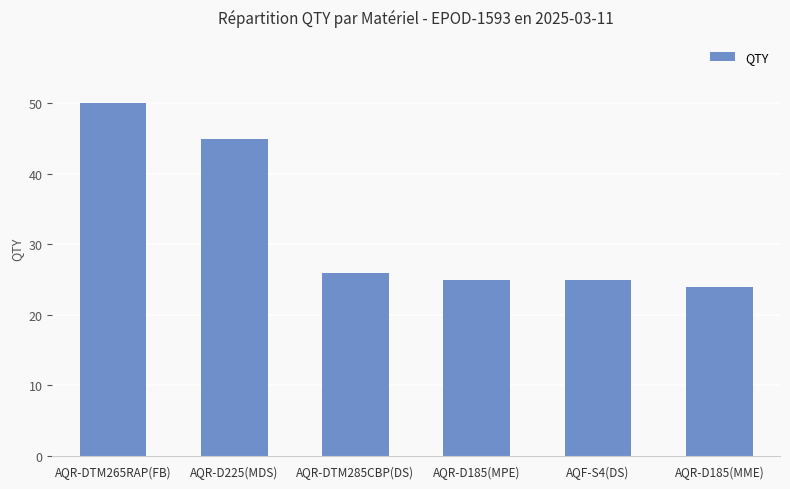

How many data points are less than 26?

3